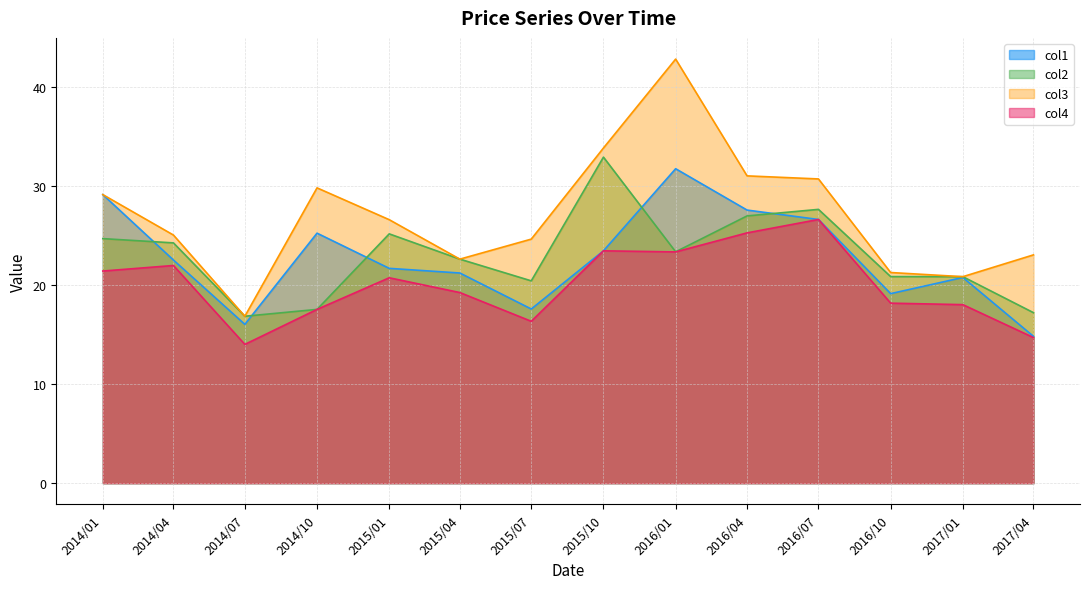

Which series has the widest spread of values?

col3